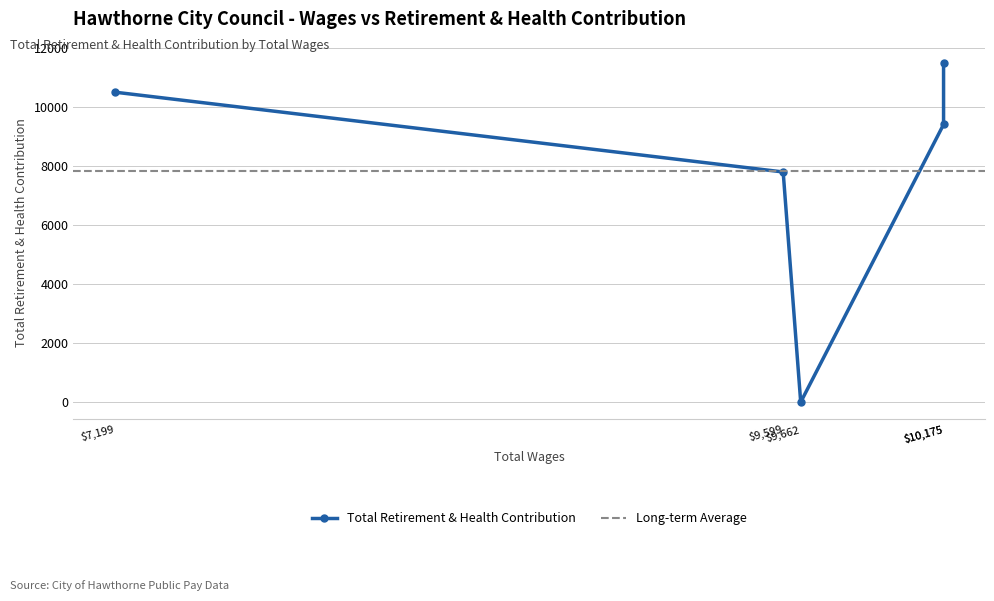

Which category has the highest value across all series?

10175.0